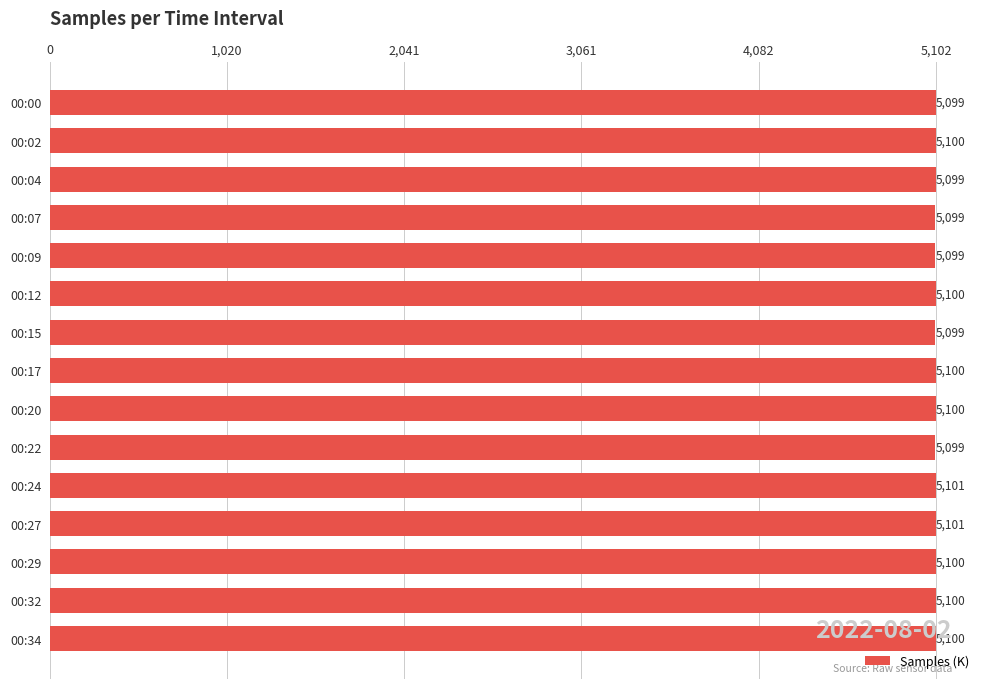

What is the ratio of the value at 00:34 to the value at 00:00?

1.0